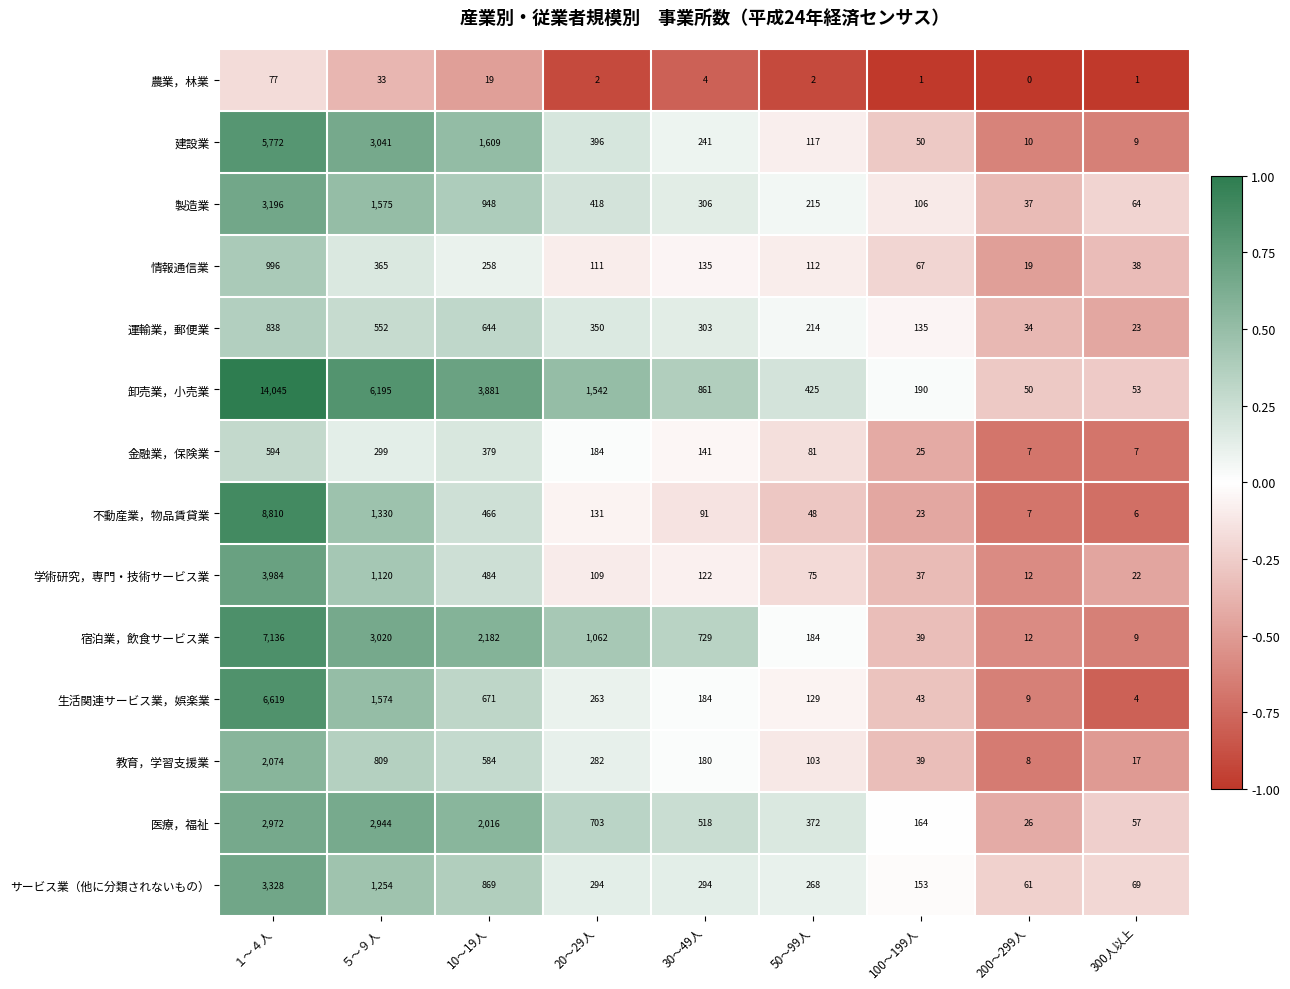

Which series has the largest total across all categories?

卸売業，小売業